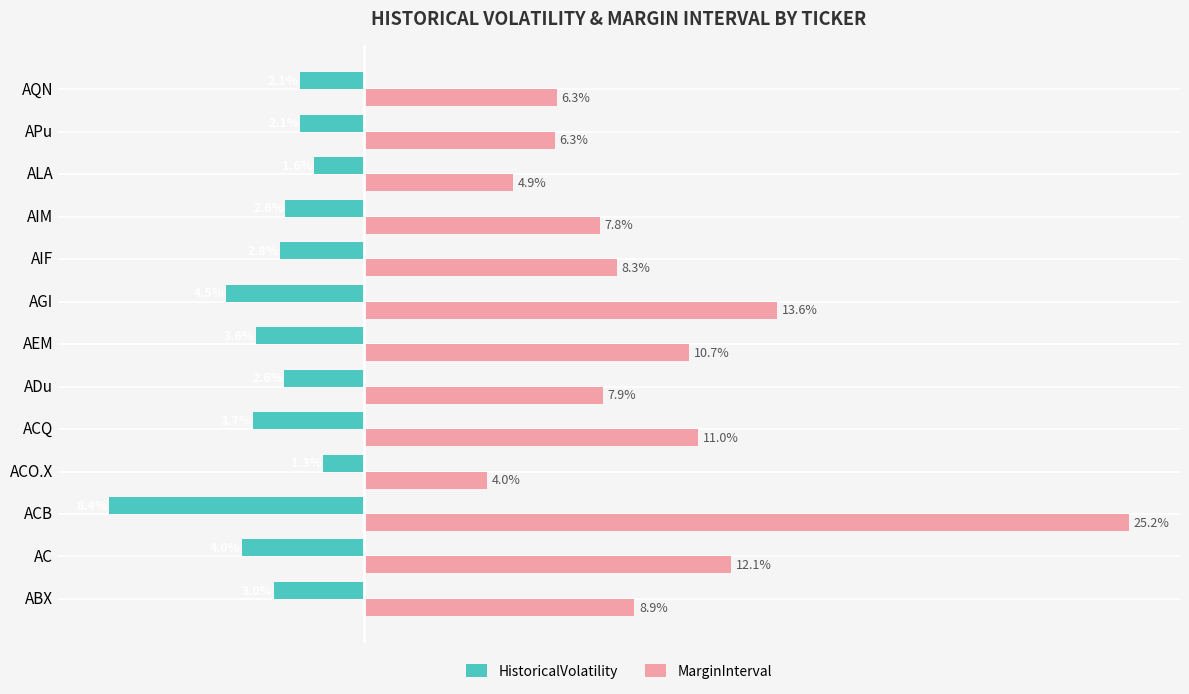

Which series has the largest range (max minus min)?

MarginInterval